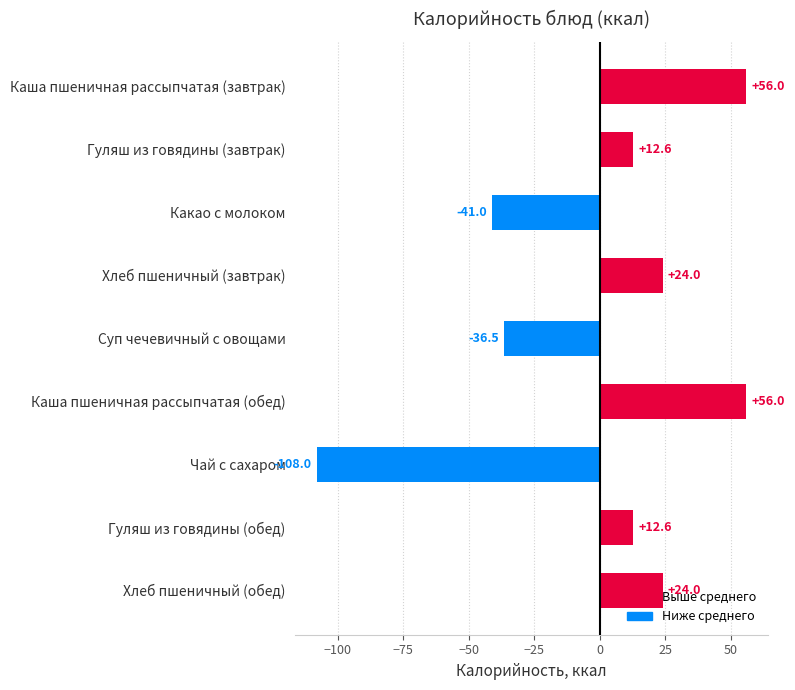

Where is the data nearest to the value -25?

Суп чечевичный с овощами